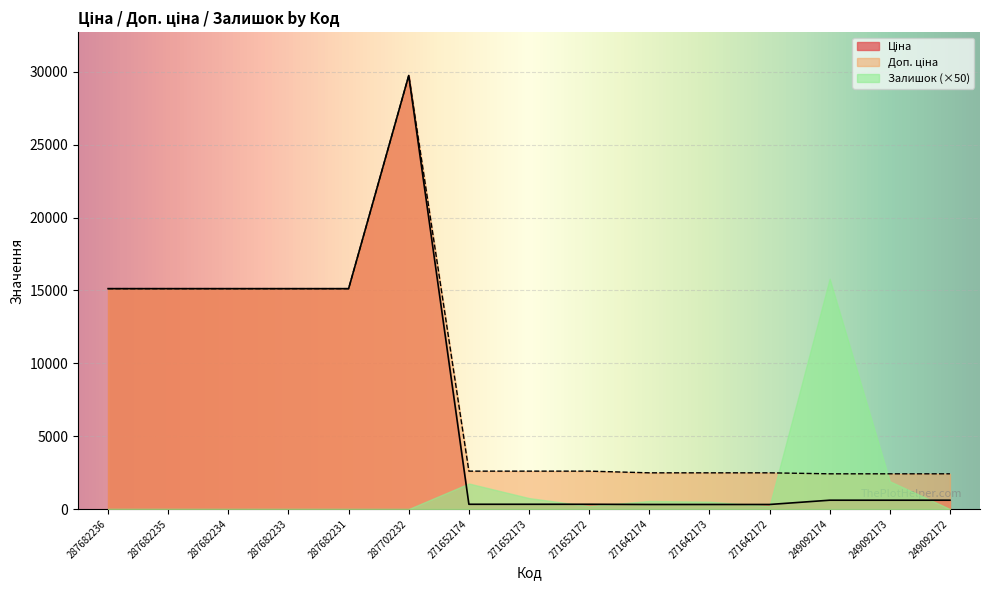

Is it true that Залишок (×50) equals 10033.3 at 287682234?

False